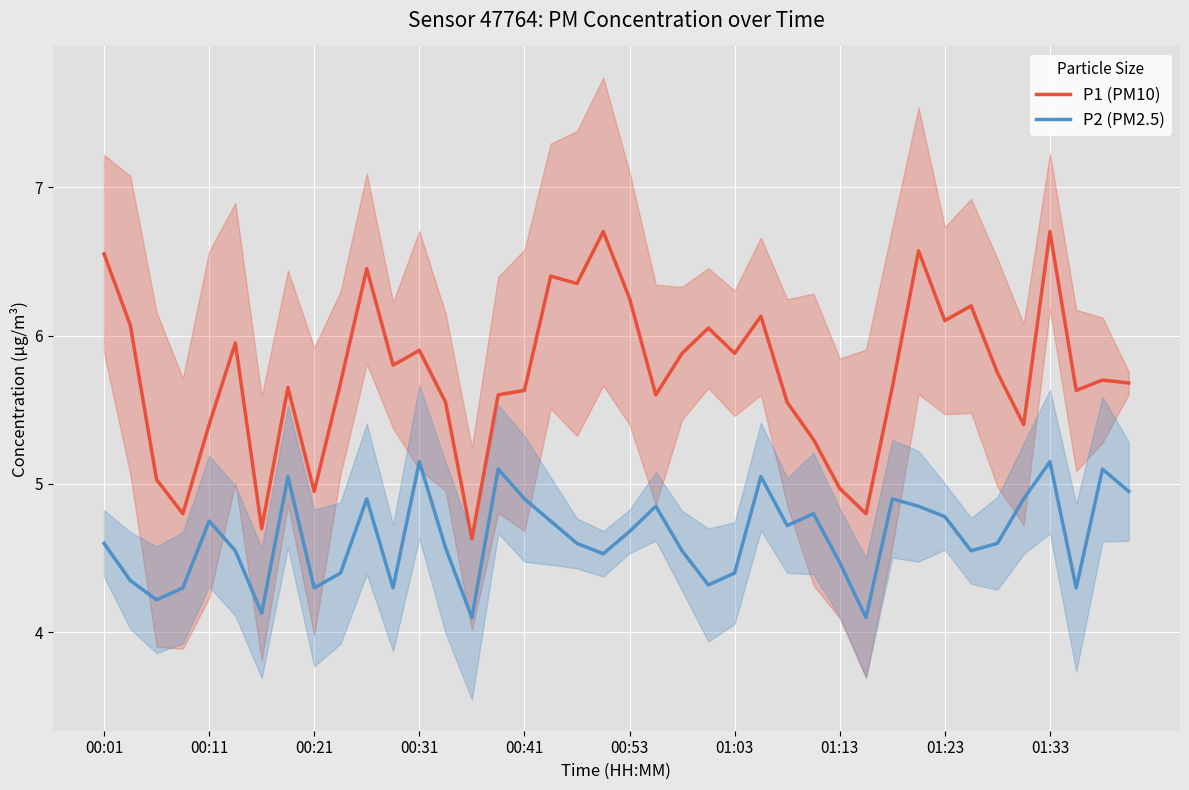

True or false: P1 (PM10) has a value of 5.4 at 00:11.

True